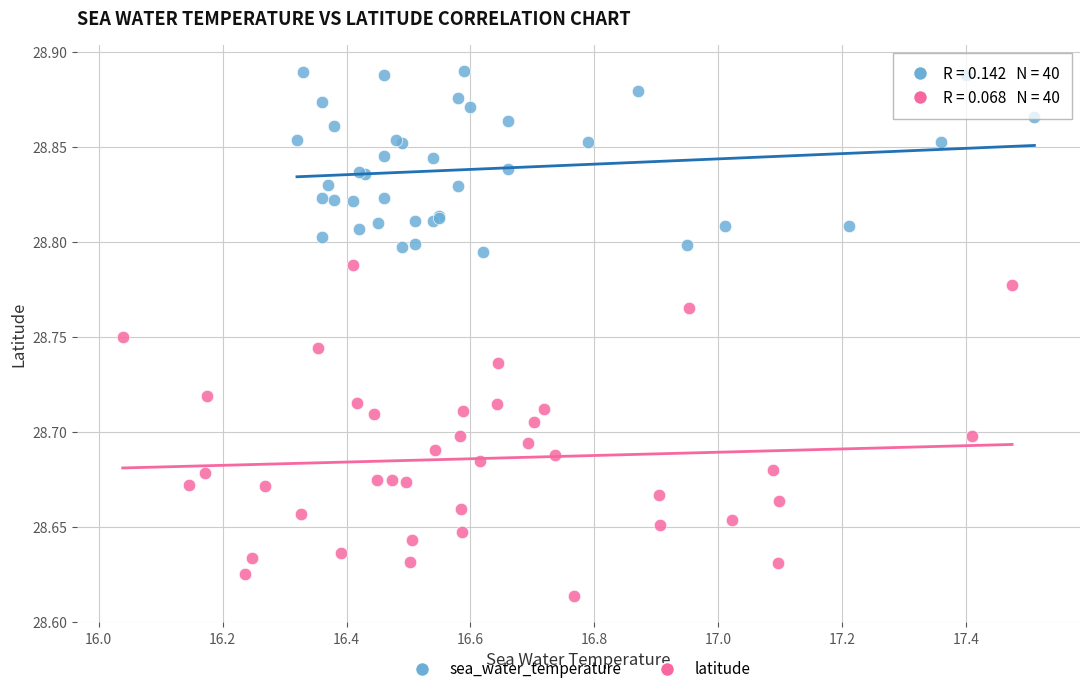

Which series contains the lowest Y value?

latitude